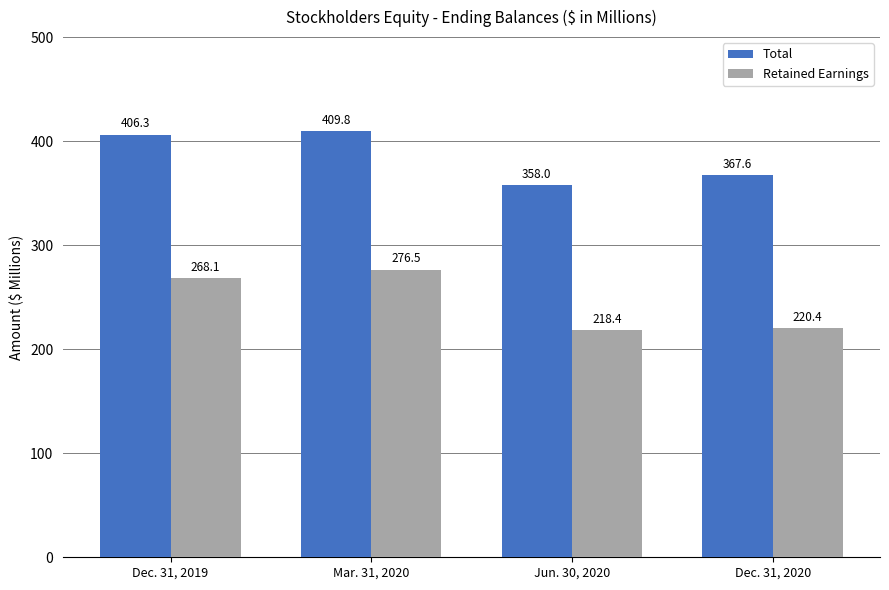

Which series has the largest total across all categories?

Total